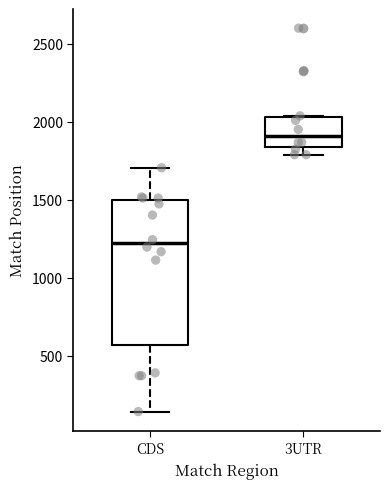

Reading left to right, read every box against the y-axis: the position of its median line, the range the box covers, and the ends of its whiskers. The values are not printed on the chart, so give them approximately, as read against the axis.

CDS: median 1200, box 550 to 1500, whiskers 150 to 1700
3UTR: median 1900, box 1850 to 2050, whiskers 1800 to 2050